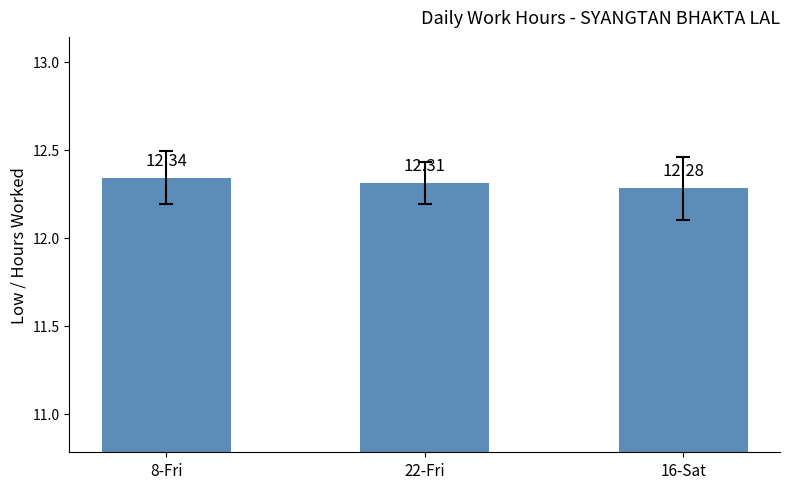

Reading left to right, transcribe all the data shown in this chart.

12.3	12.3	12.3